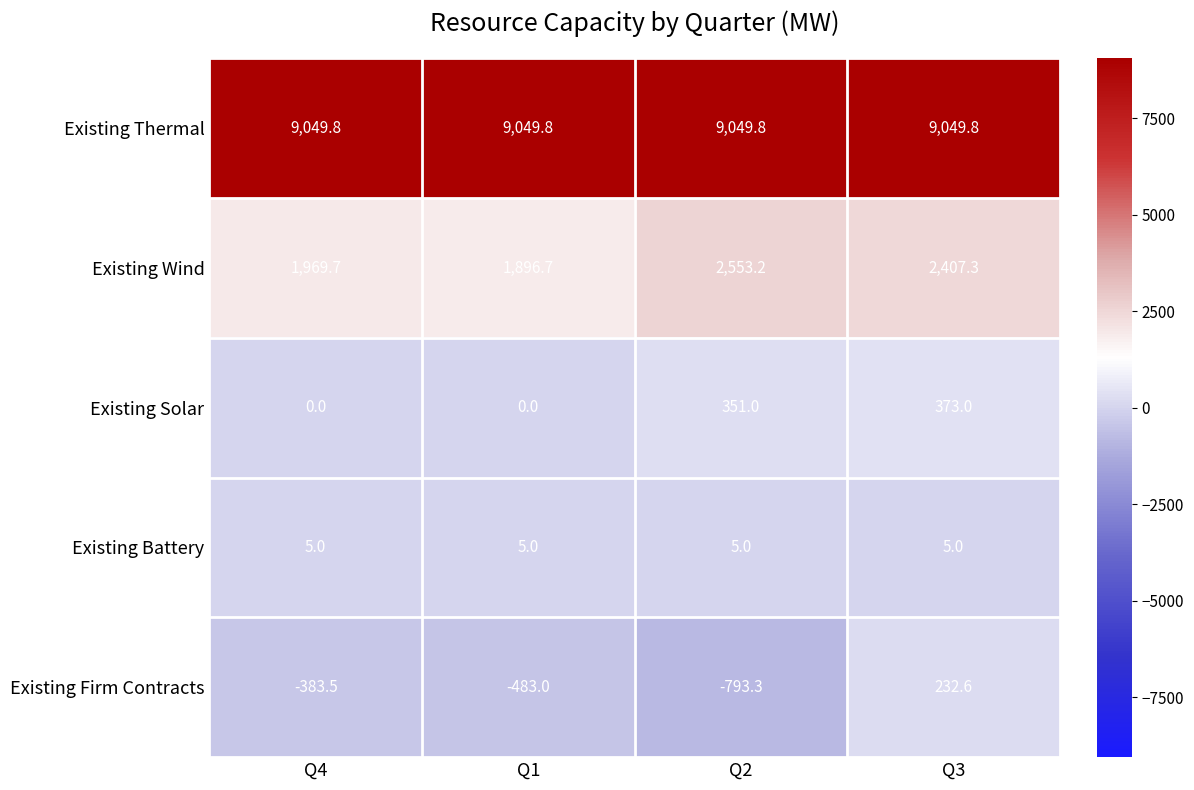

List the series in order of their peak value, highest first.

Existing Thermal, Existing Wind, Existing Solar, Existing Firm Contracts, Existing Battery